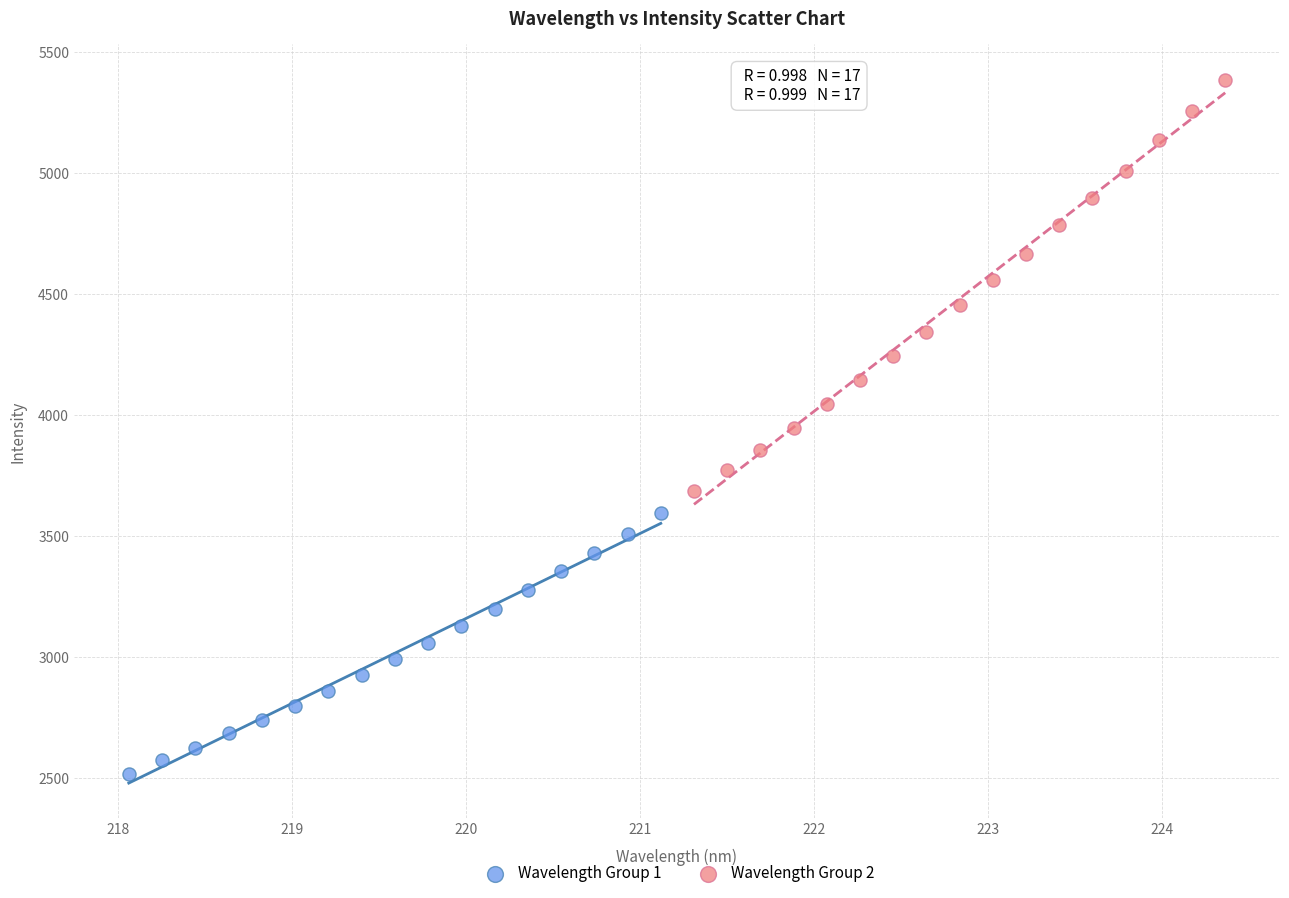

Which series has the widest spread of Y values?

Wavelength Group 2